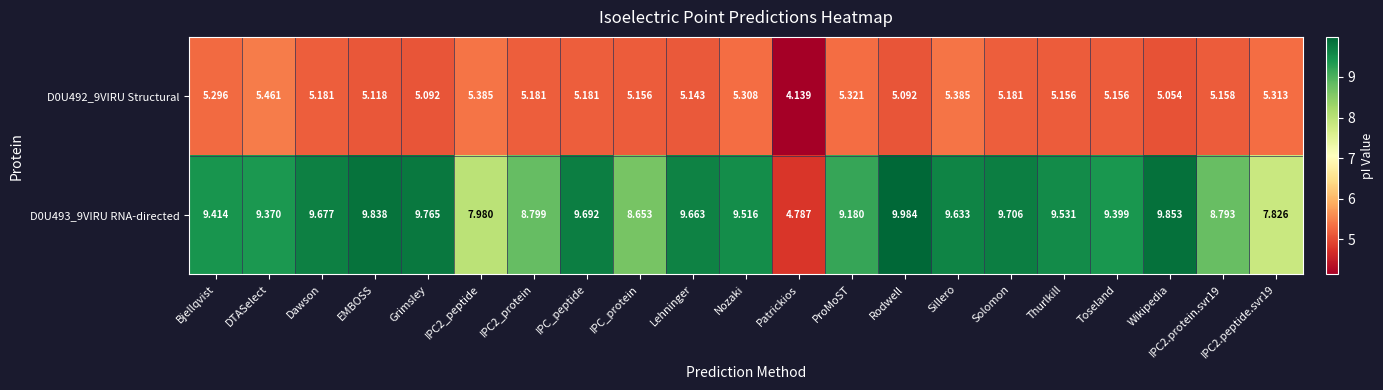

Which category has the highest value in the D0U493_9VIRU RNA-directed series?

Rodwell